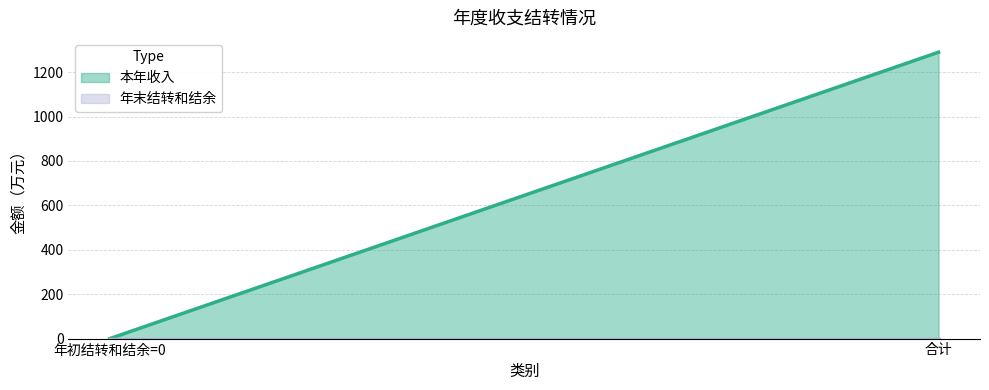

The 本年收入 series shows 1290.0 at 合计. True or false?

True